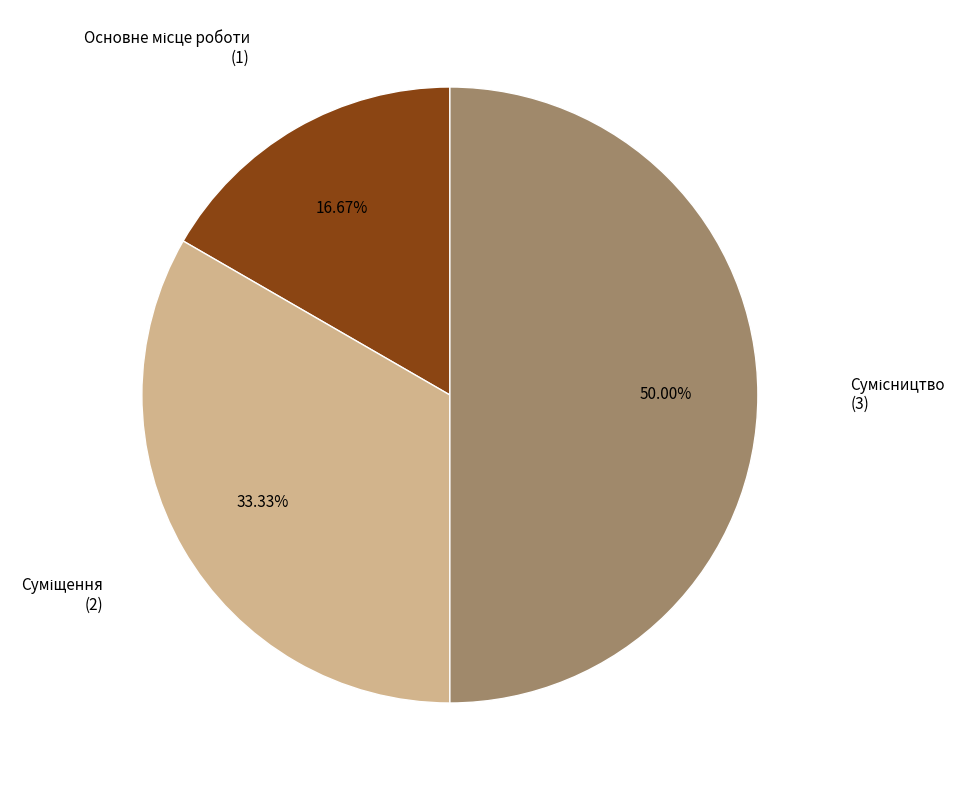

Count the number of slices in the pie.

3